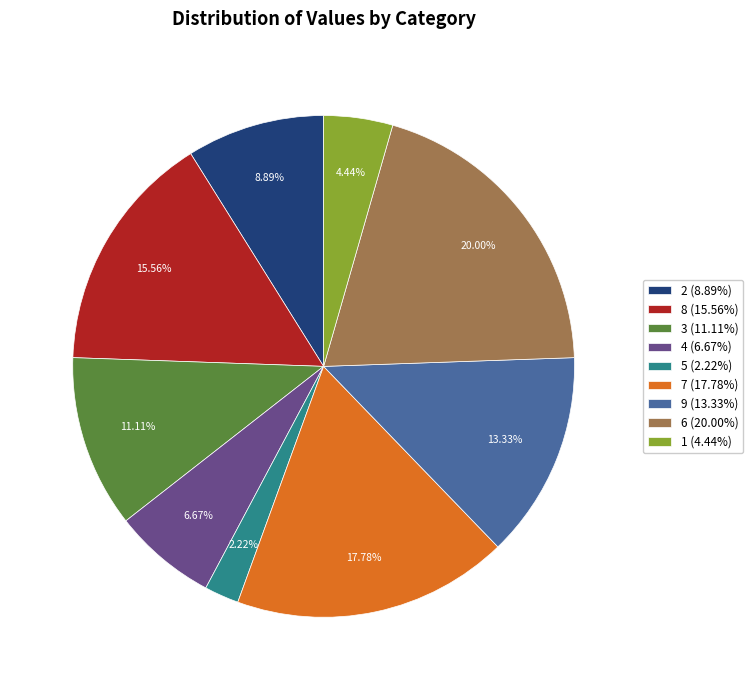

To the nearest percent, what portion does 8 represent?

16%